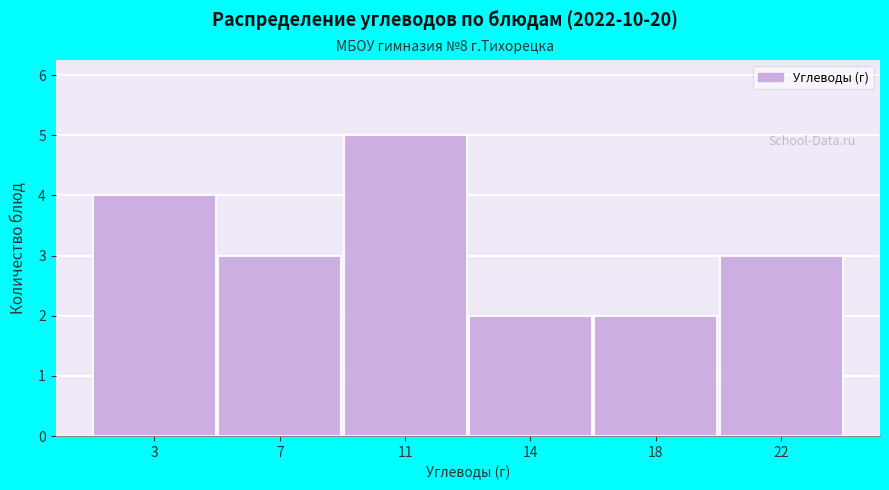

Reading left to right, transcribe all the data shown in this chart.

4	3	5	2	2	3